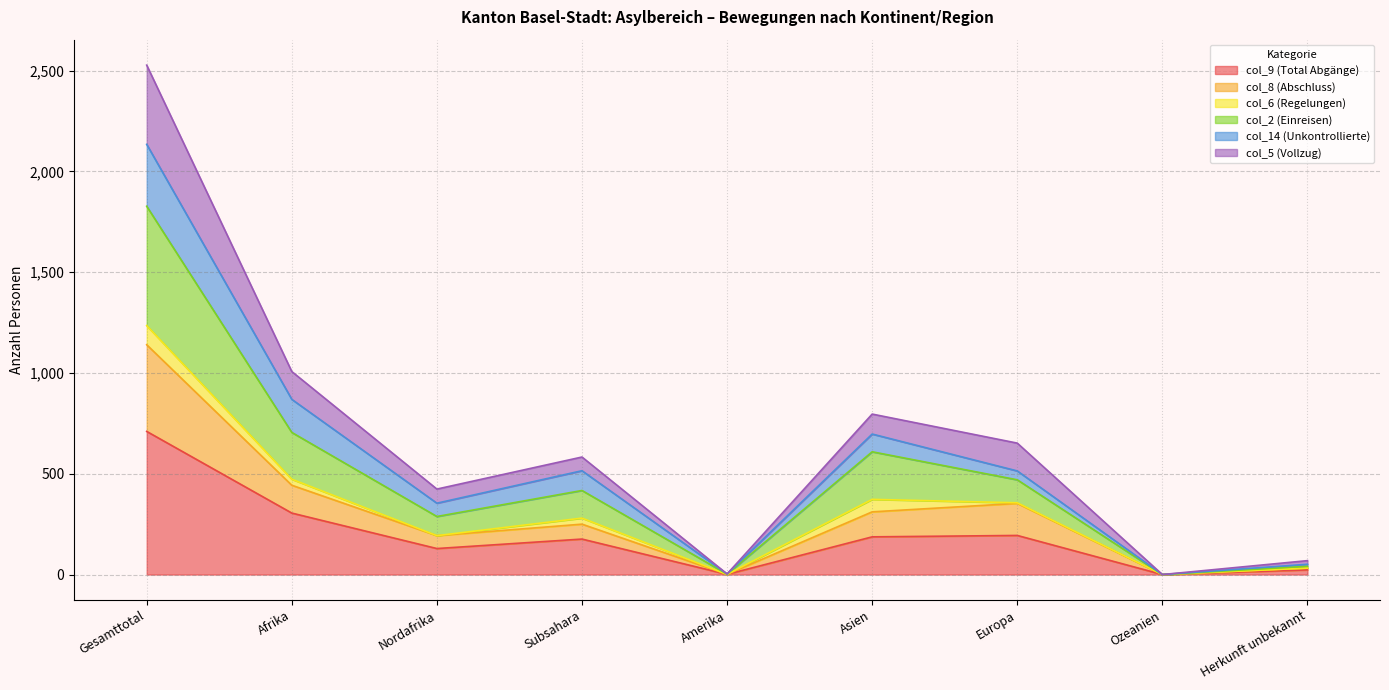

At which category is the sum across all series the highest?

Gesamttotal